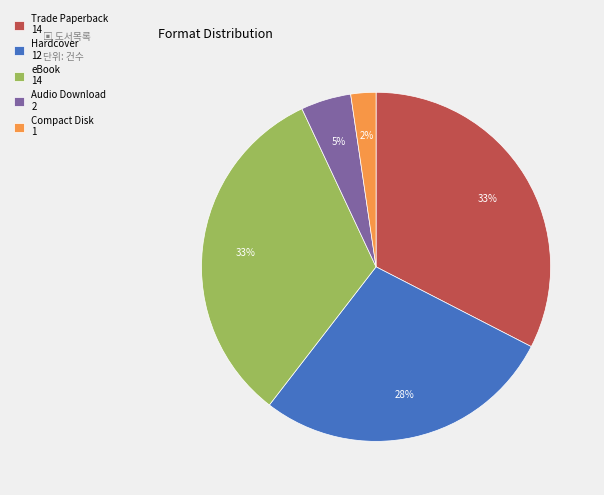

Do Audio Download 2 and Hardcover 12 together represent more than half of the pie?

No